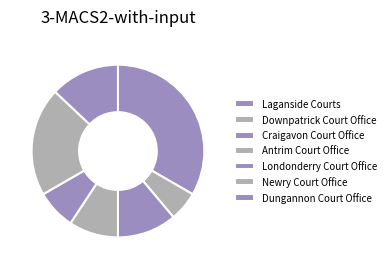

Does any single category account for the majority?

No